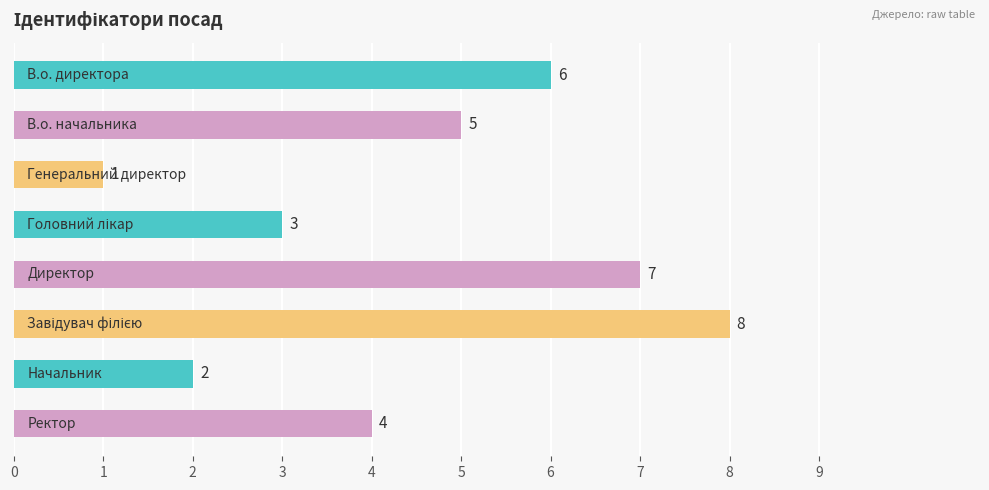

Count the values in the range 3 to 7.

5